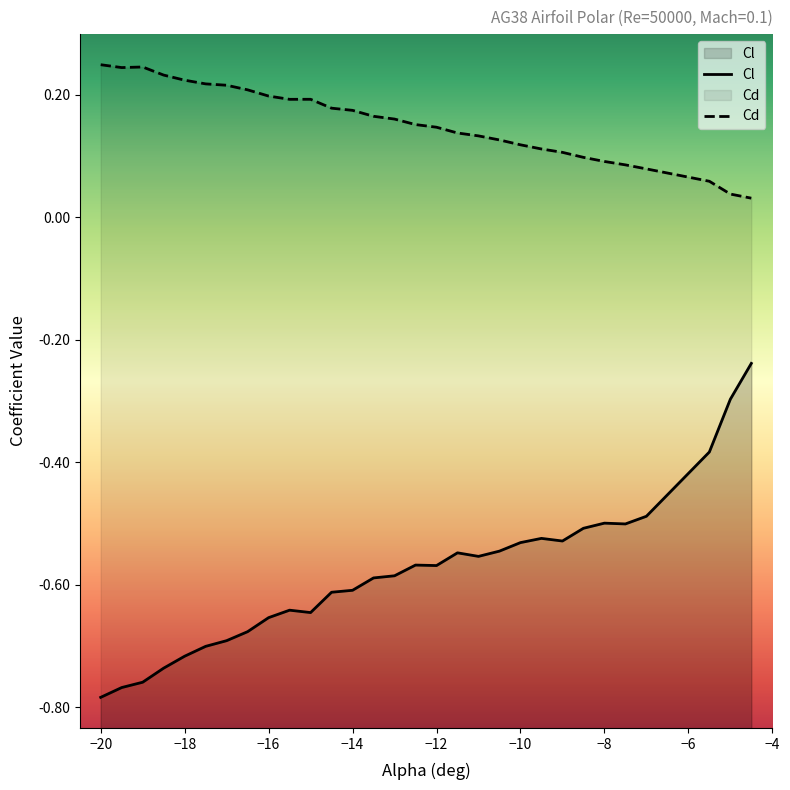

How many interior local valleys does the Cl series have?

5